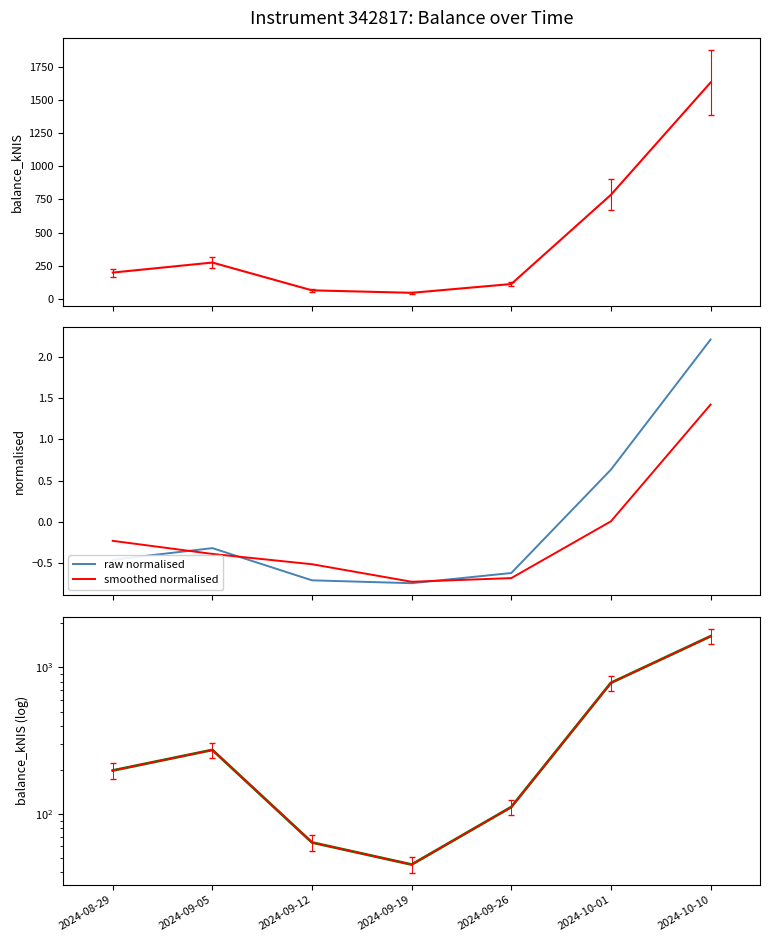

True or false: smoothed normalised and trend (log) intersect in this chart.

False